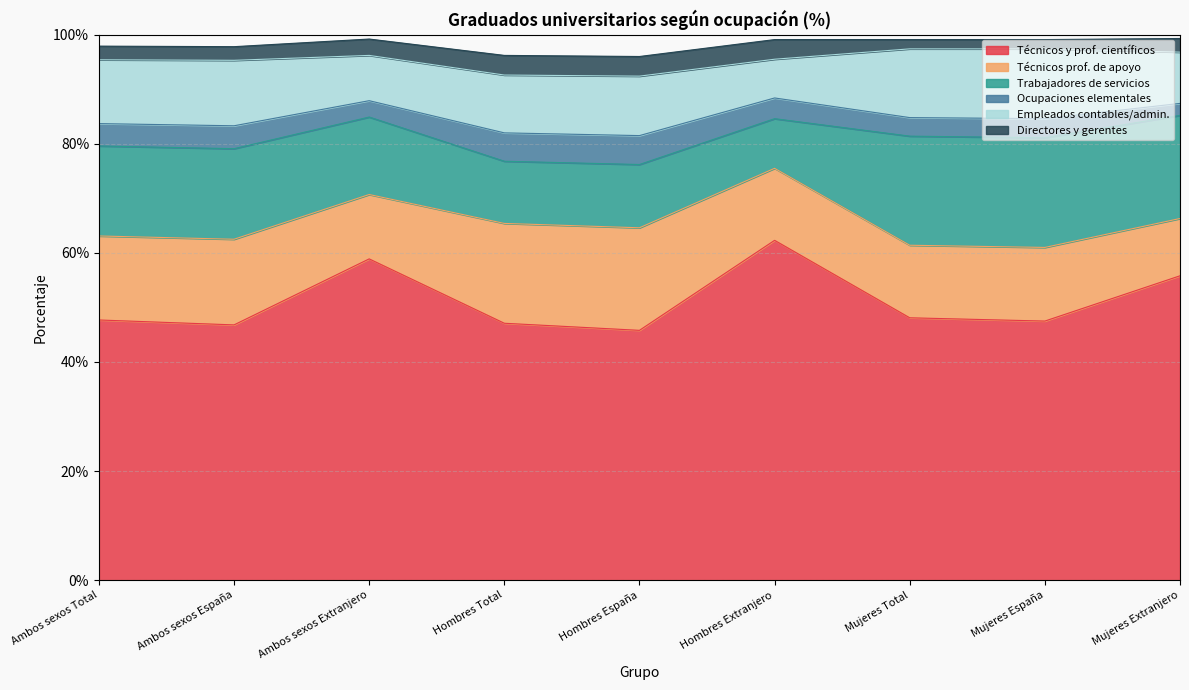

At which label does Directores y gerentes reach its peak?

Hombres Total